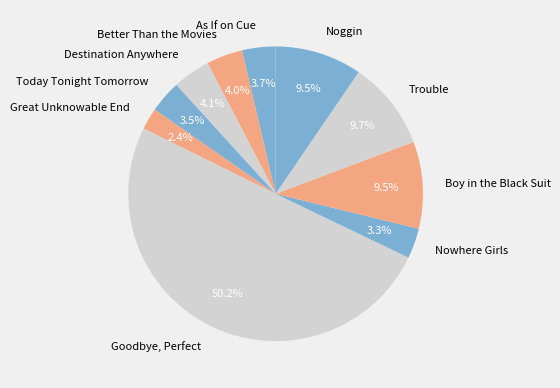

How much of the chart is everything except Nowhere Girls?

96.7%